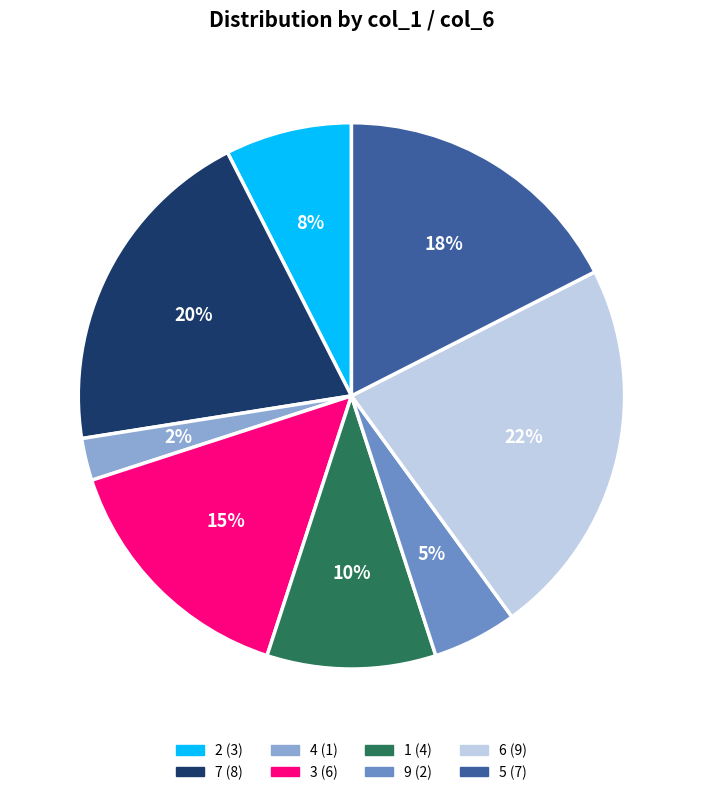

To the nearest percent, what is the average slice percentage?

12%